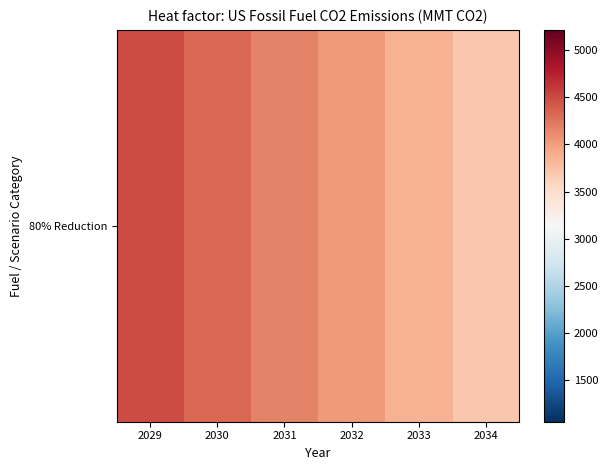

Between 2031 and 2029, which is larger?

2029